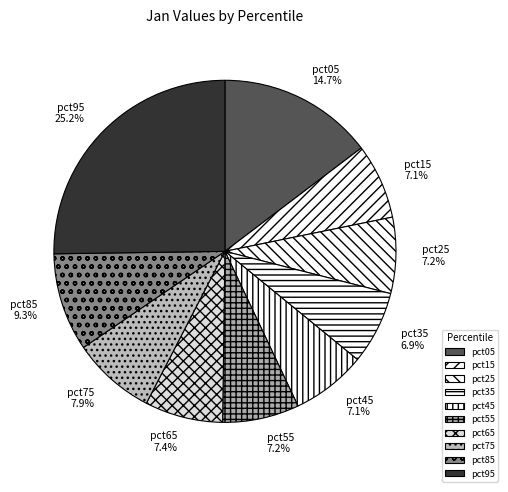

Is there any slice that represents more than half of the pie?

No